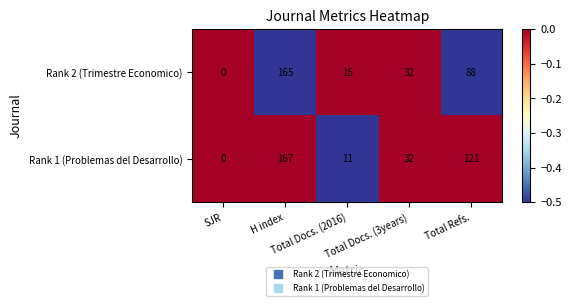

Rank the series by their maximum value, from lowest to highest.

Rank 2 (Trimestre Economico), Rank 1 (Problemas del Desarrollo)